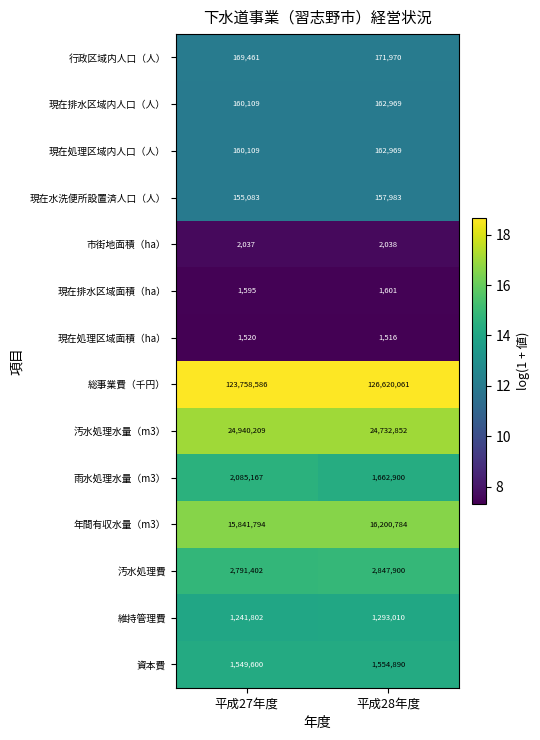

How many data points does each series have?

2